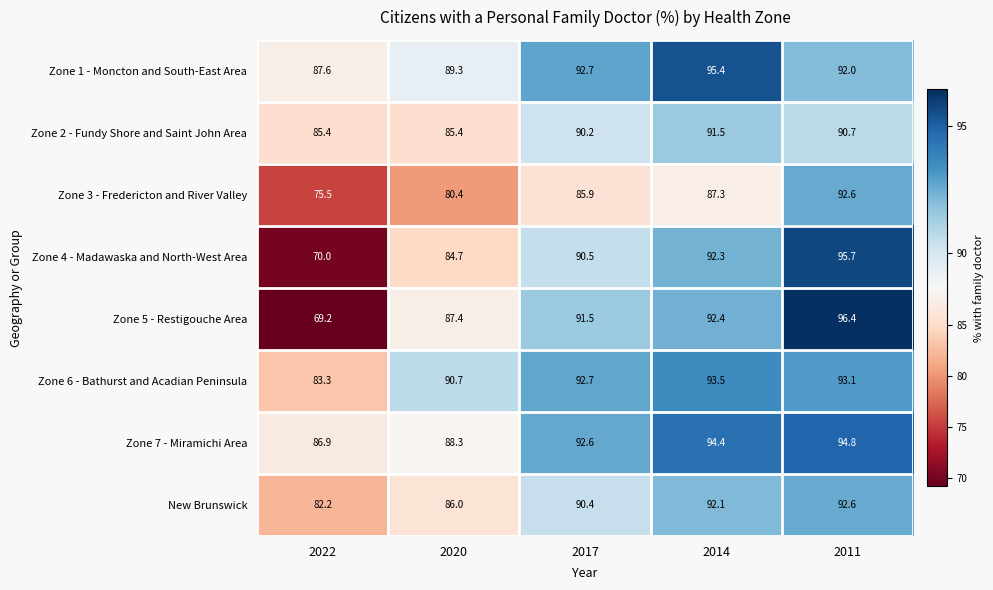

Which category has the highest value across all series?

2011